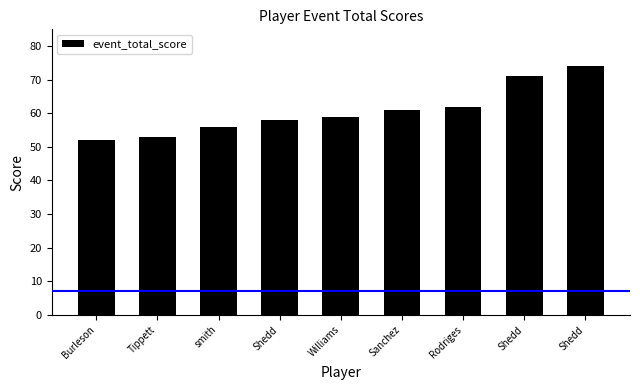

True or false: the data shows 62 at Rodriges.

True